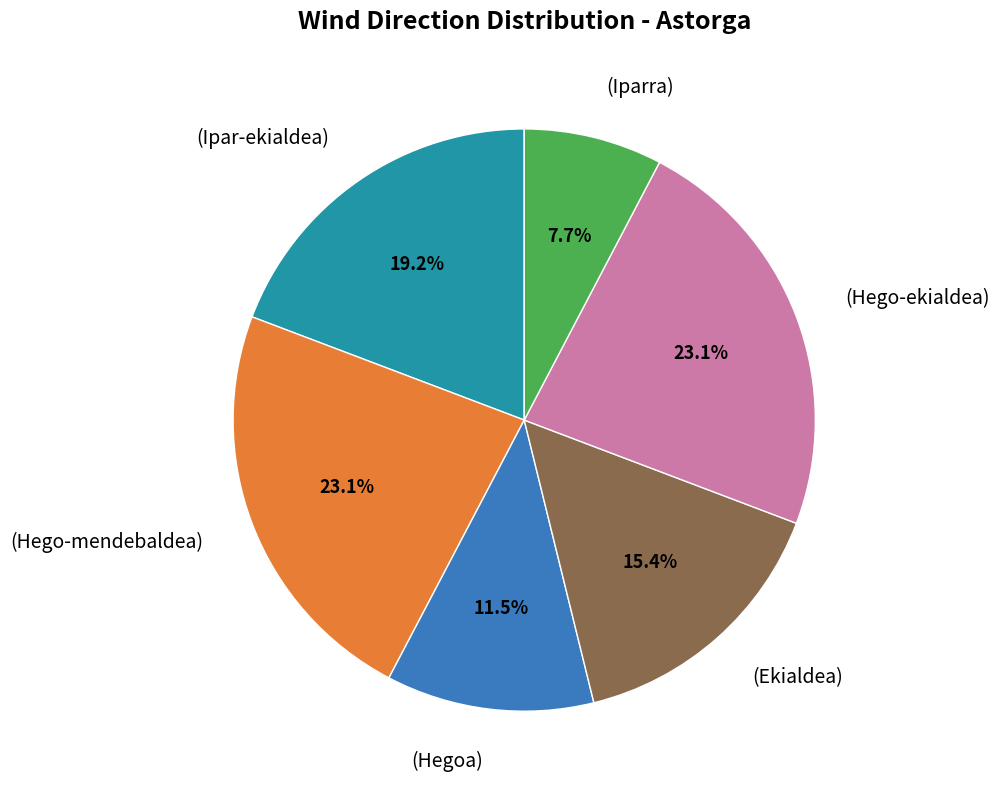

Is there a majority slice in this chart?

No